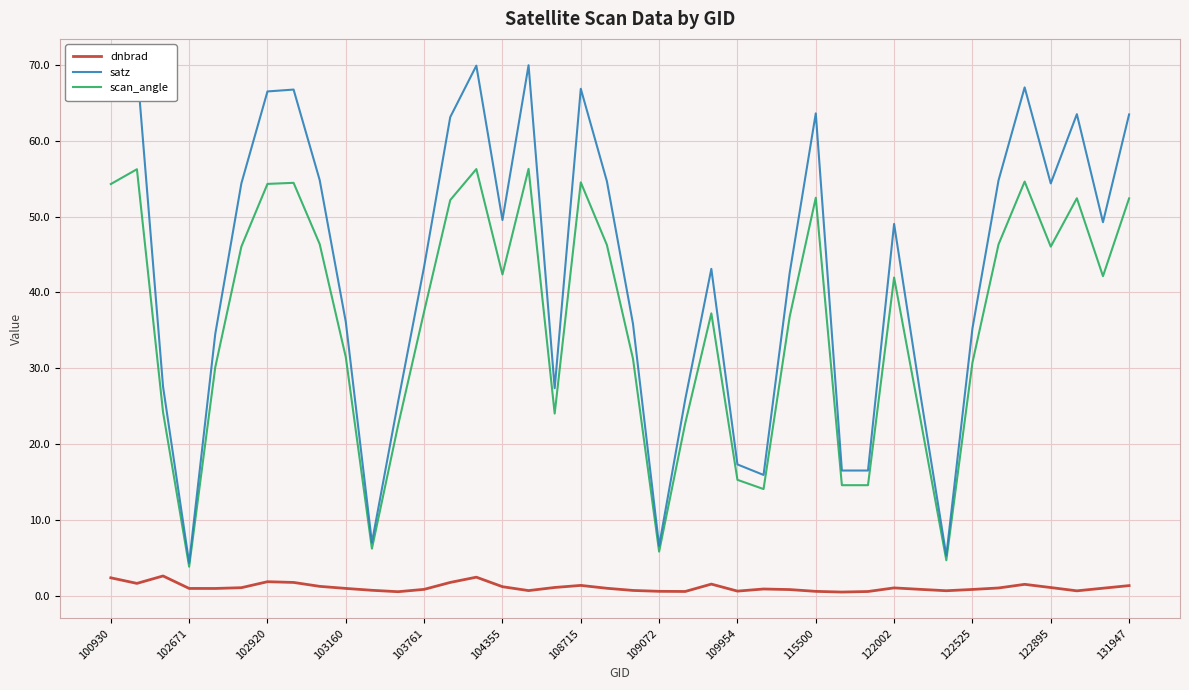

List the series in order of their overall mean, lowest first.

dnbrad, scan_angle, satz